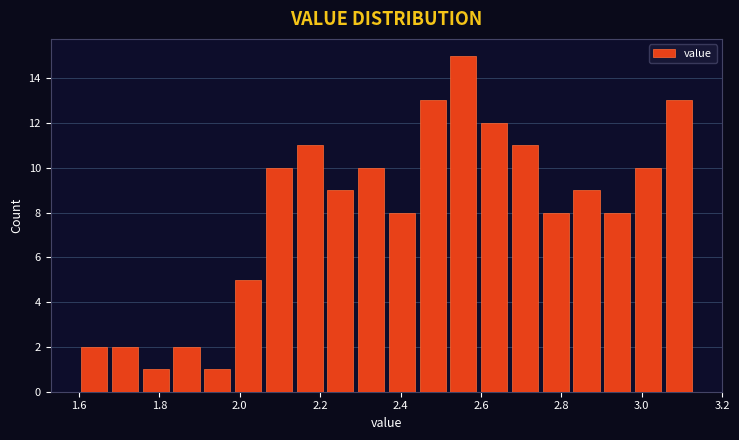

Read against the x-axis, roughly where is the centre of the tallest bar?

2.56